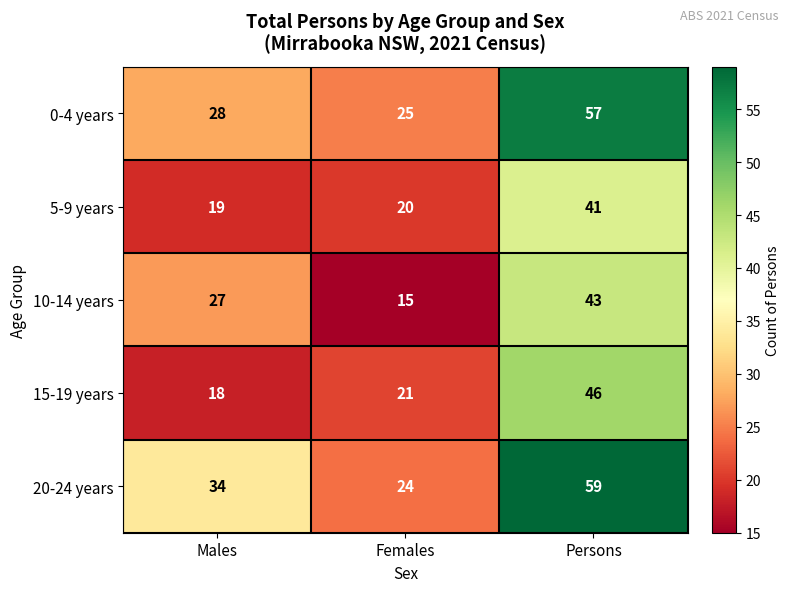

Count the number of categories in the chart.

3